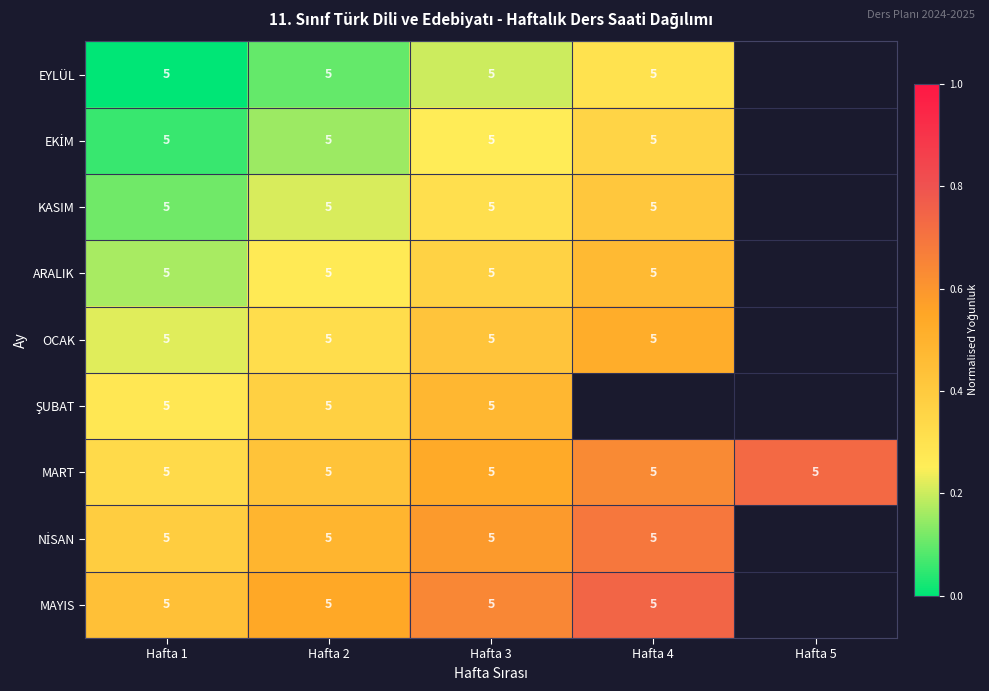

At how many categories does at least one series exceed 0?

5